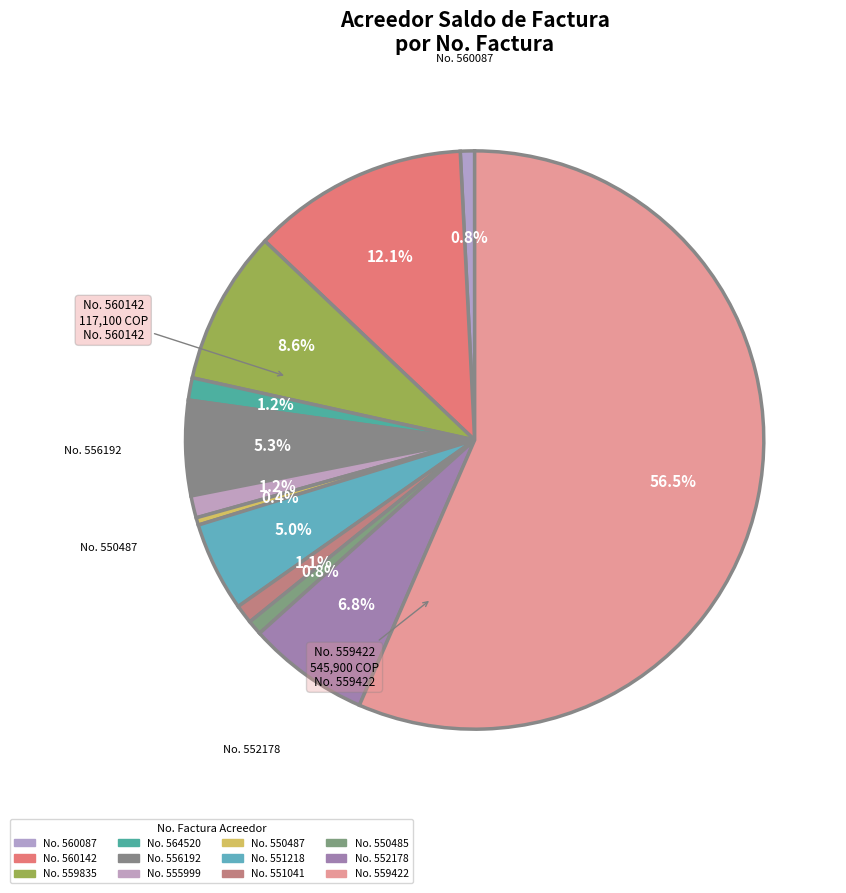

How many segments does this pie chart have?

12